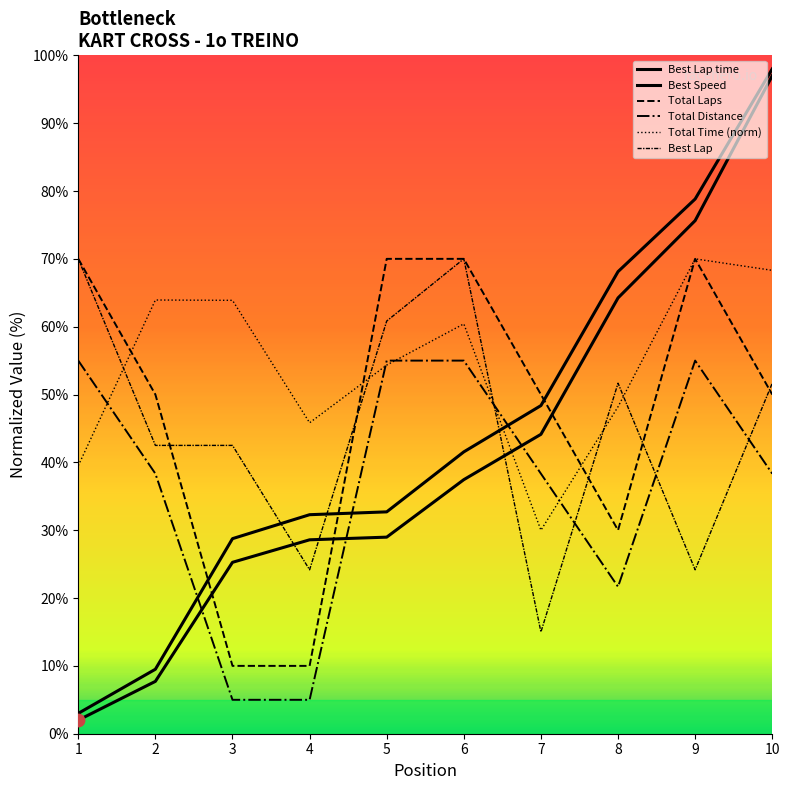

Is the value of Total Laps at 5 greater than the value of Total Distance at 8?

Yes